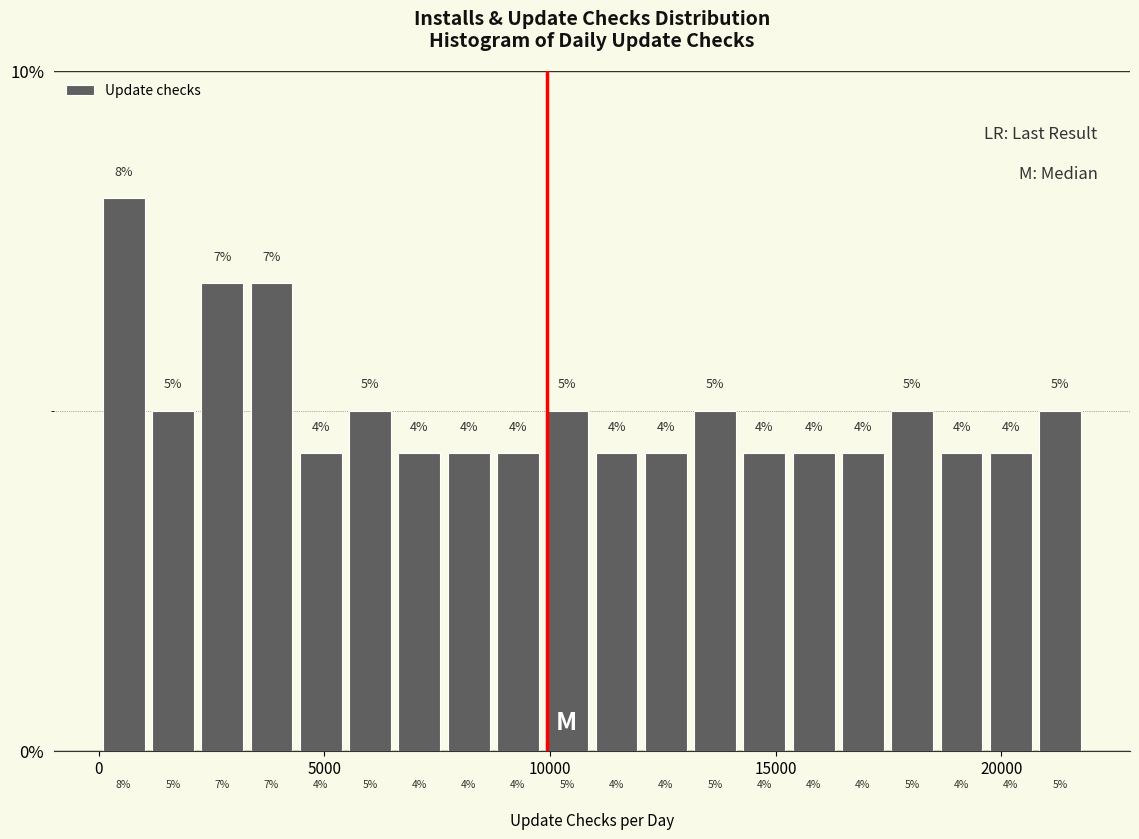

Read against the x-axis, roughly where is the centre of the tallest bar?

500